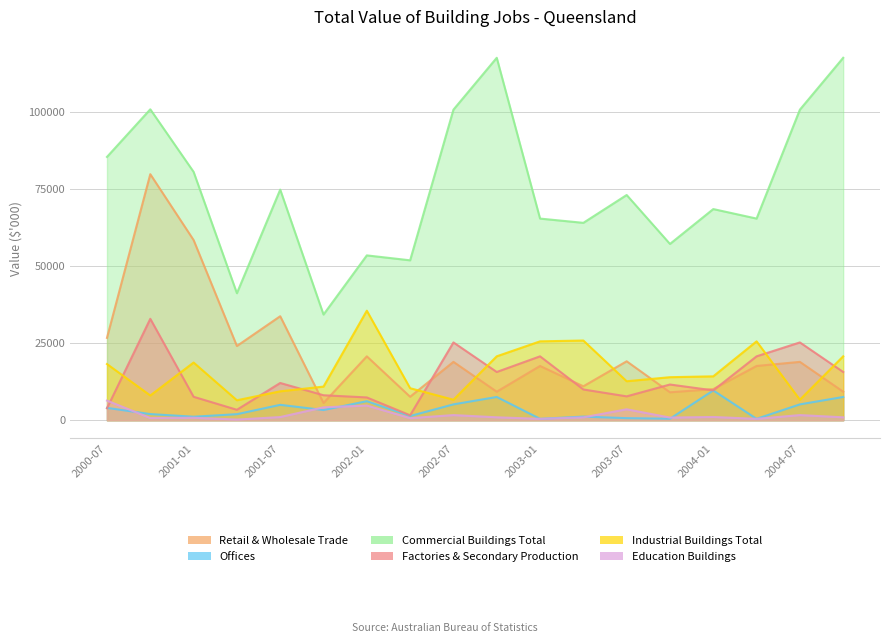

True or false: Factories & Secondary Production has more than 1 points higher than both neighbors.

True